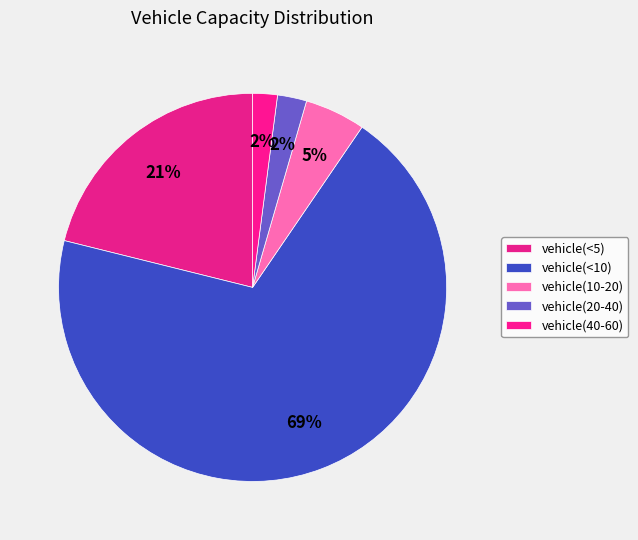

What percentage is the vehicle(10-20) slice, to the nearest percent?

5%